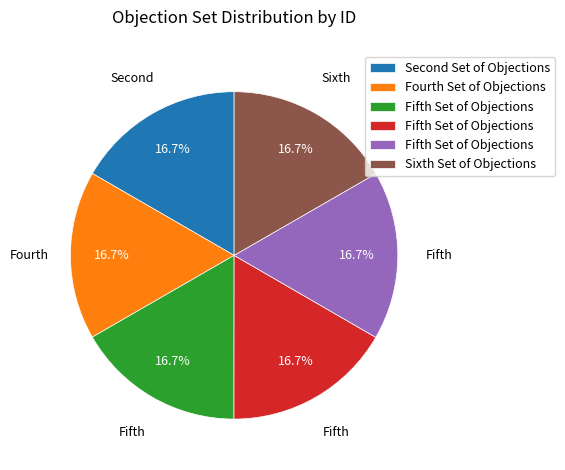

Is there any slice that represents more than half of the pie?

No